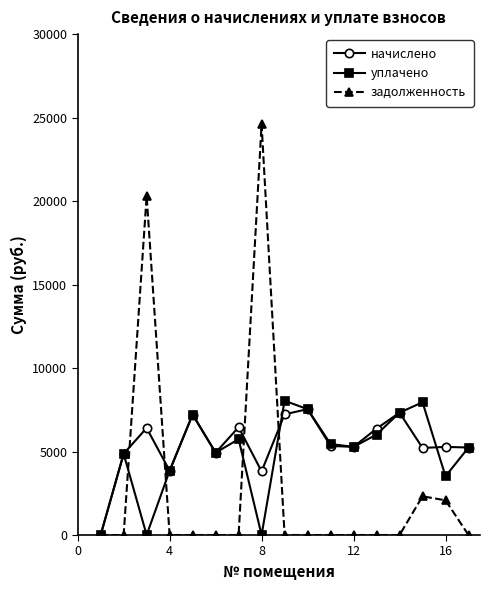

Which series has the widest spread of values?

задолженность